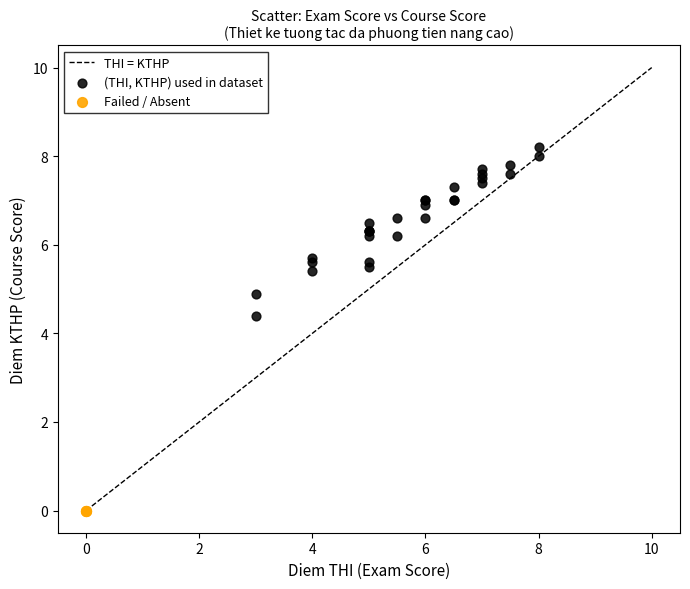

Which series reaches the minimum Y coordinate?

Failed / Absent